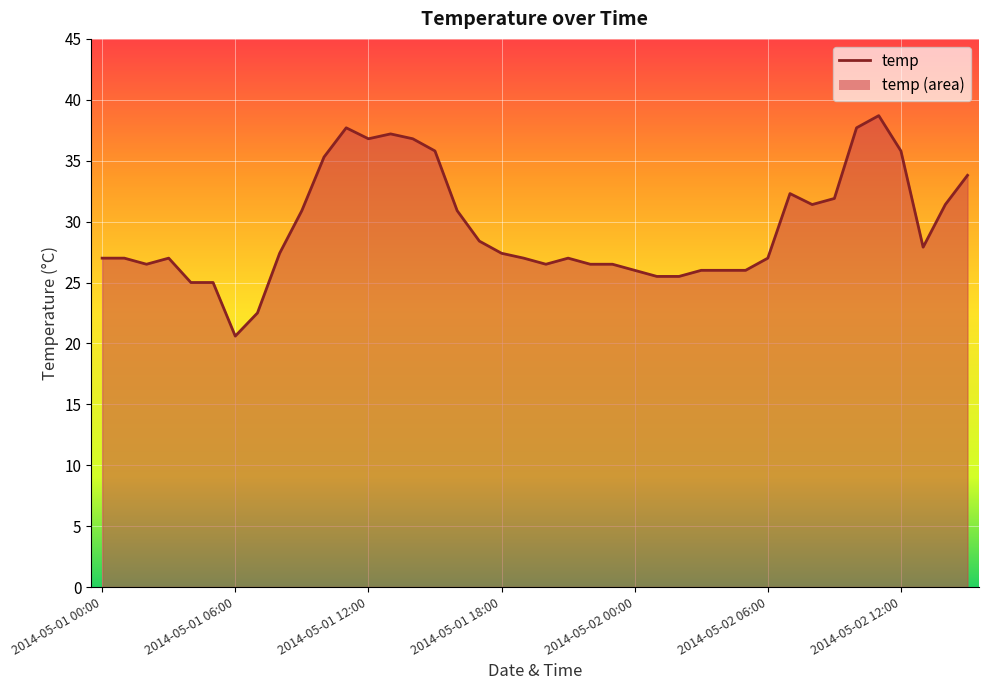

What is the minimum value shown in the chart?

20.6